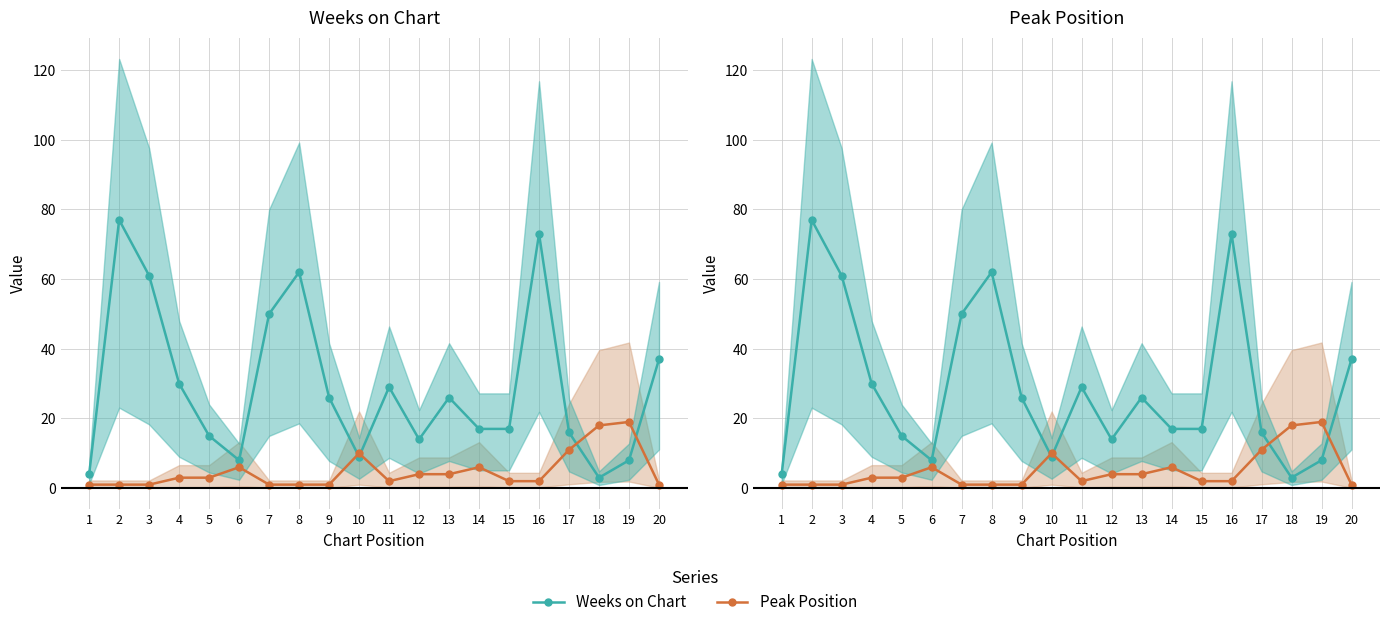

What is the maximum value for Weeks on Chart?

77